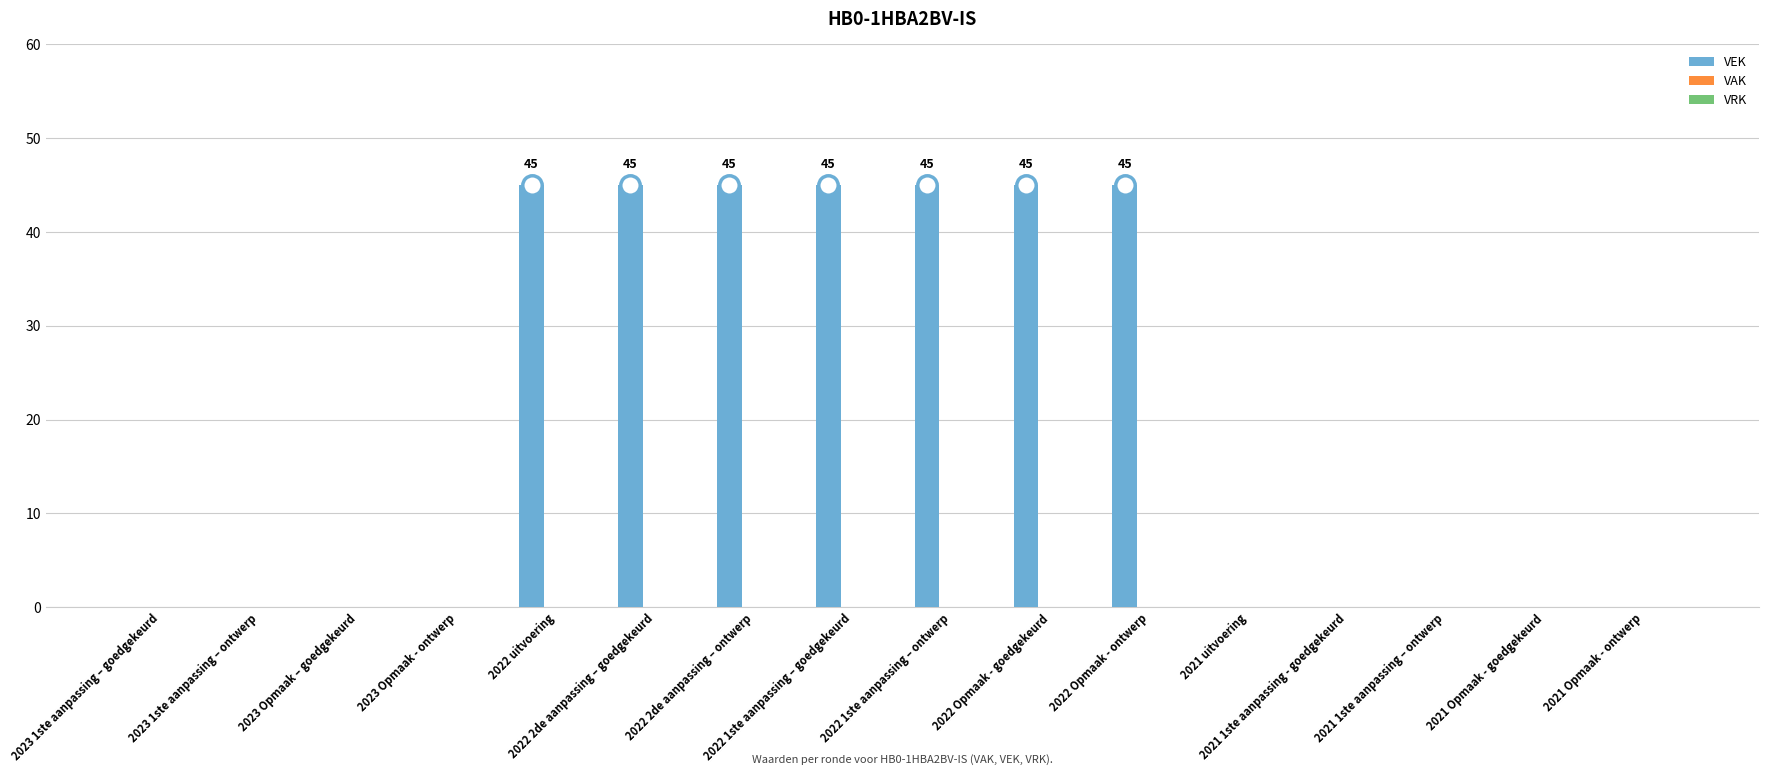

What is the greatest value displayed?

45